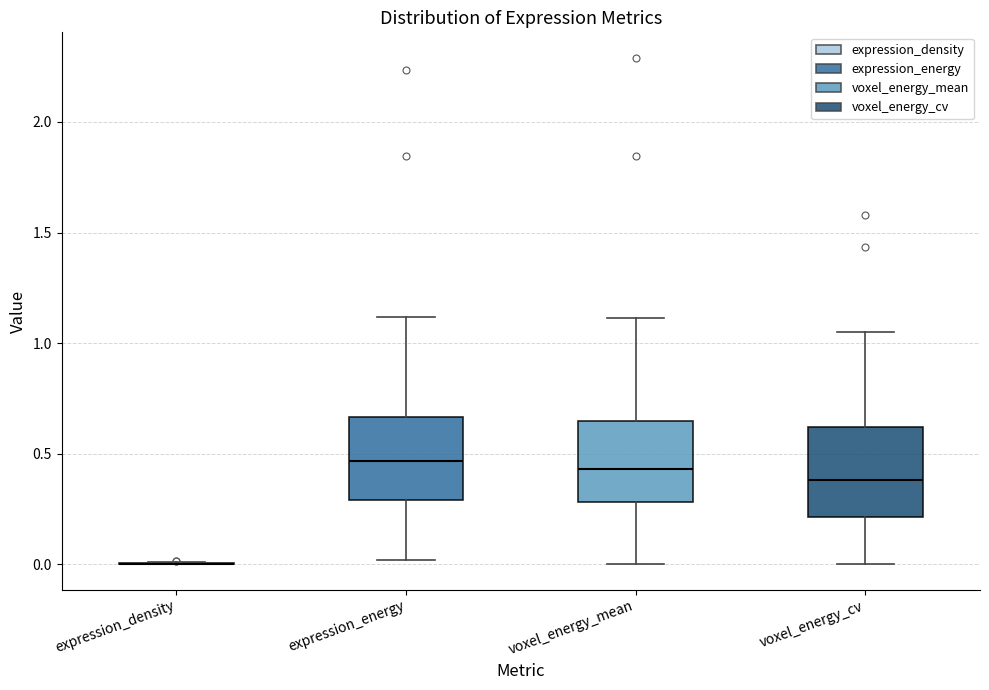

Reading left to right, transcribe this box plot: for each box, give where its median line is, the range the box spans, and where its two whiskers end, as read against the y-axis. The values are not printed on the chart, so give them approximately, as read against the axis.

expression_density: box collapsed to a line at 0.00, whiskers 0.00 to 0.00
expression_energy: median 0.45, box 0.30 to 0.65, whiskers 0.00 to 1.10
voxel_energy_mean: median 0.45, box 0.30 to 0.65, whiskers 0.00 to 1.10
voxel_energy_cv: median 0.40, box 0.20 to 0.60, whiskers 0.00 to 1.05